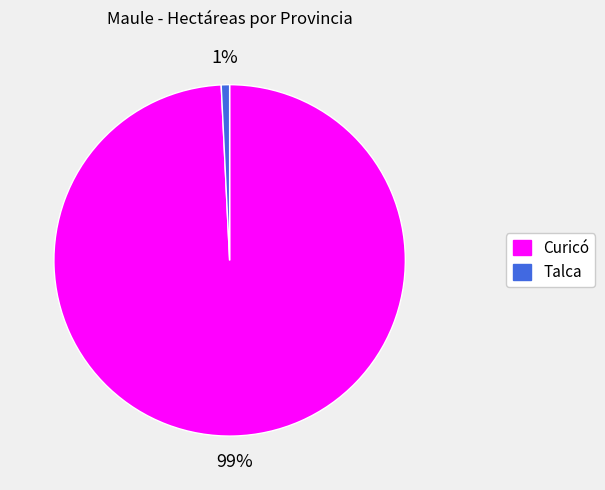

Does Curicó account for over 50% of the chart?

Yes